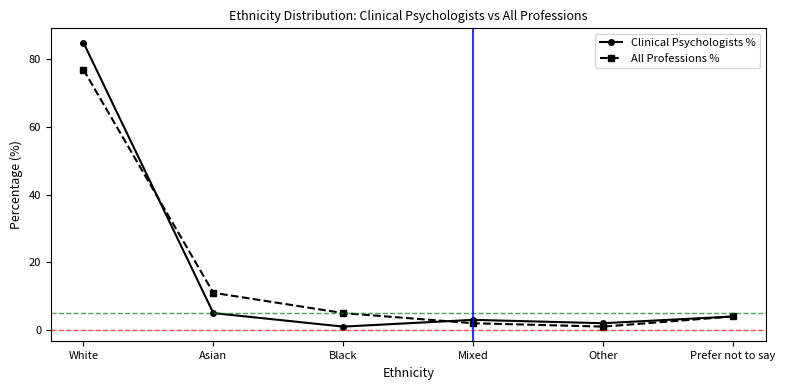

At which label does All Professions % first exceed 5?

White